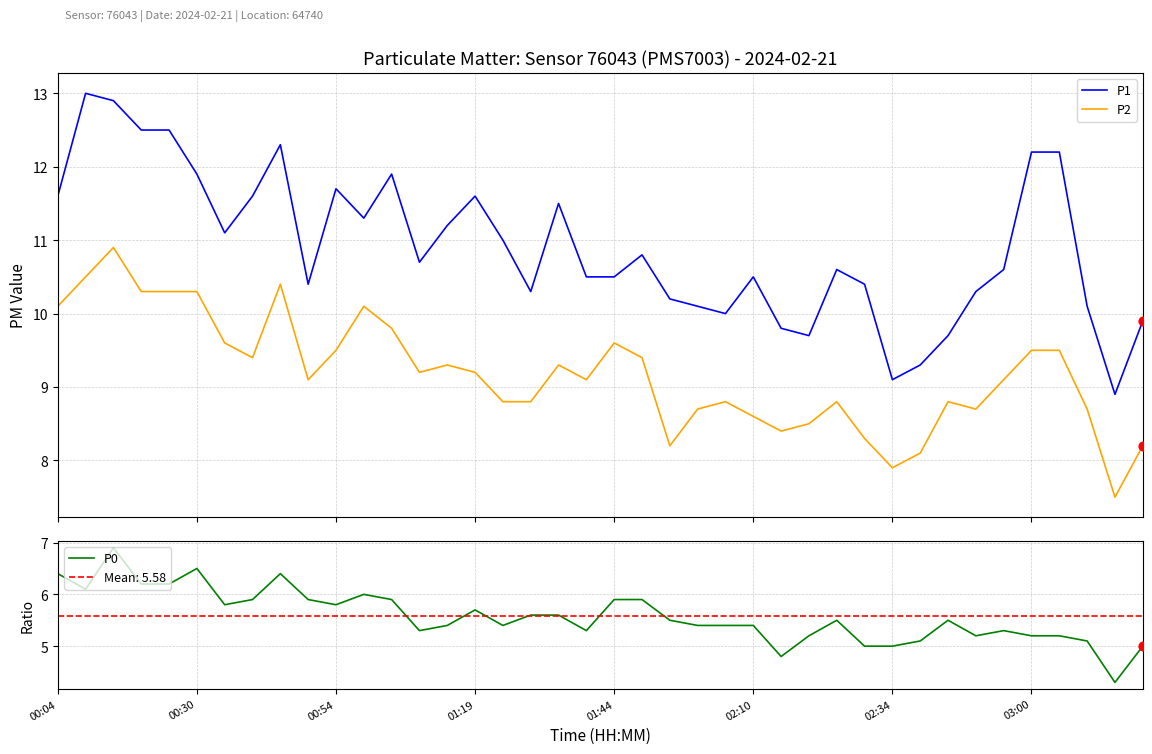

Is the value of P1 at 11 greater than the value of P2 at 14?

Yes